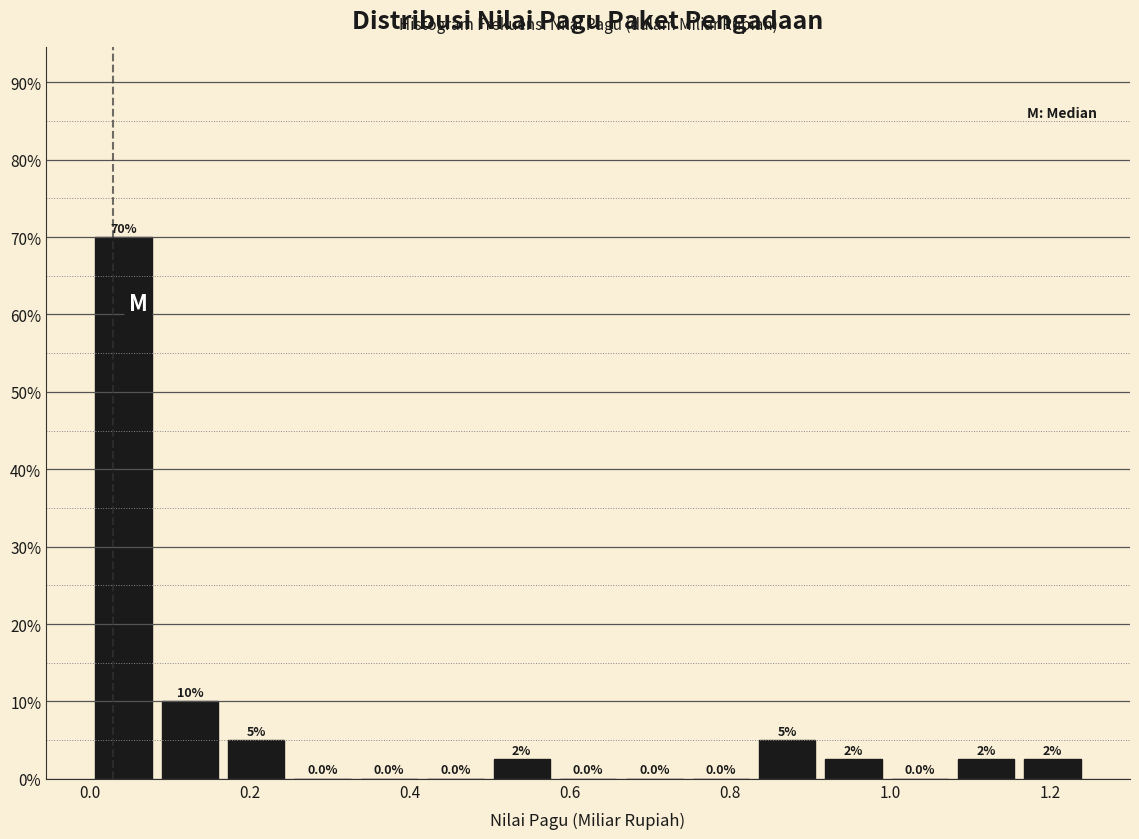

Over which range of the x-axis is the bar tallest?

0.00 to 0.08